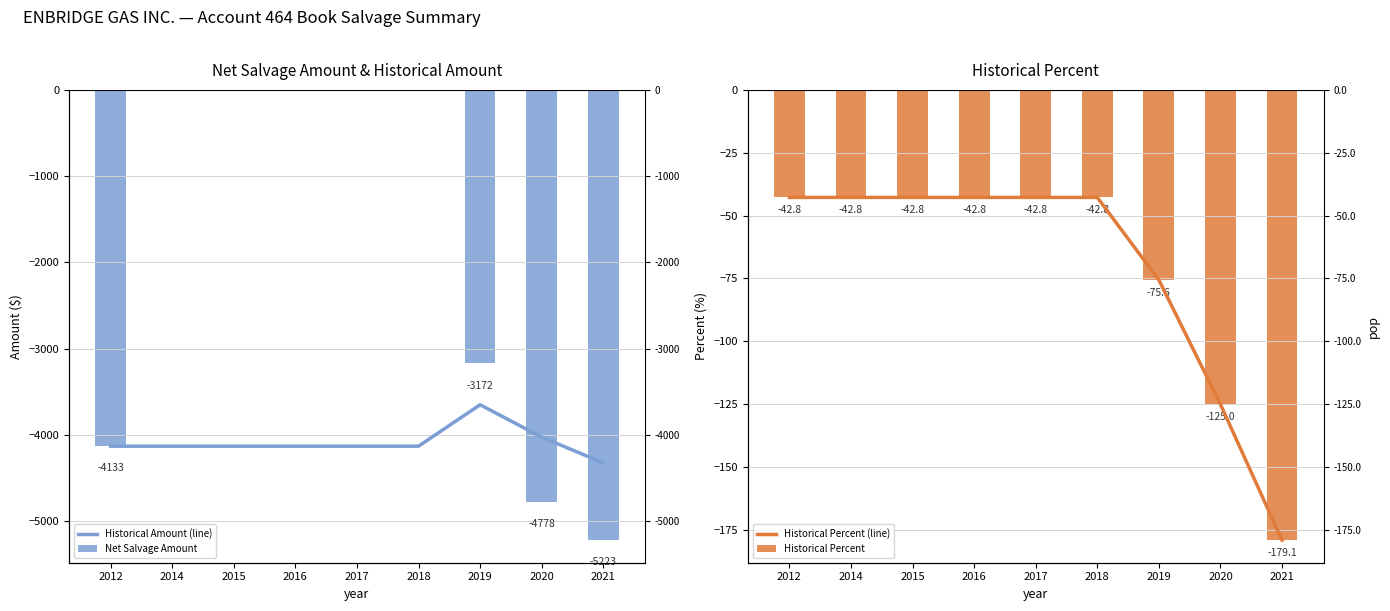

Are the bars grouped side by side (vs. stacked)?

Yes